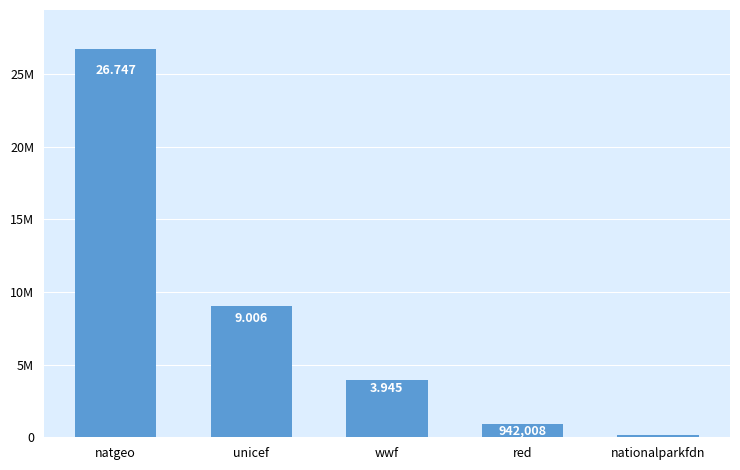

What is the change in value from wwf to nationalparkfdn?

-3805971